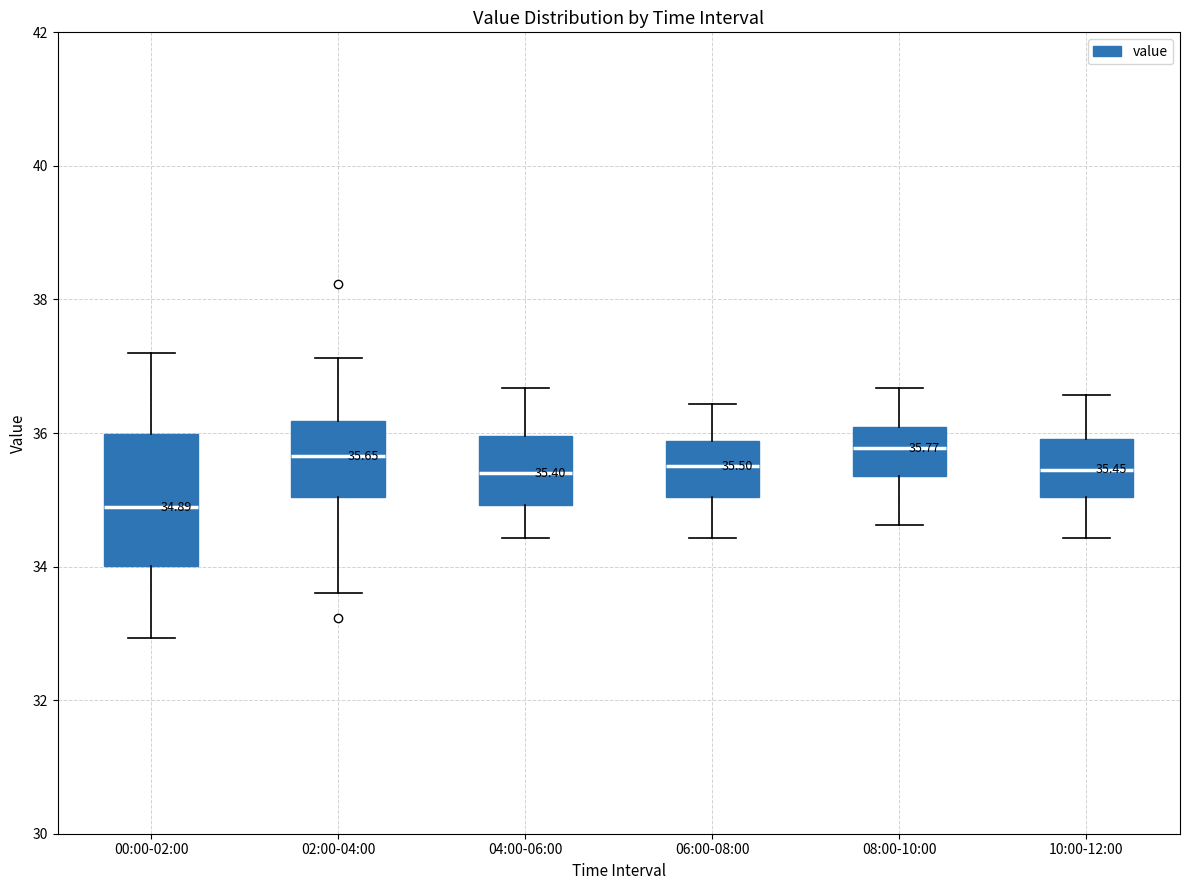

Which box has the lowest median line?

00:00-02:00